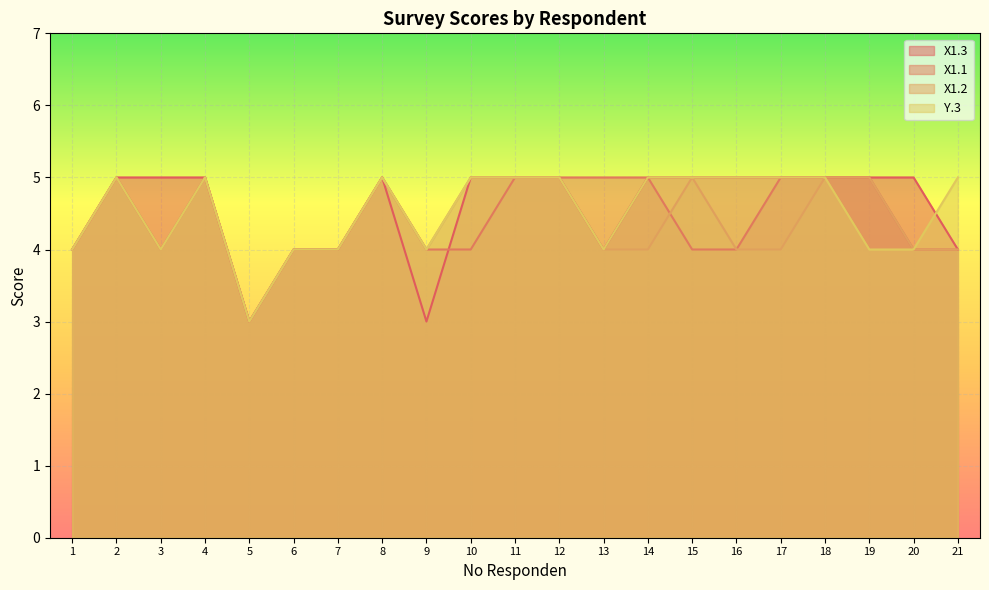

What is the value of the X1.1 point at the 20th from the left?

4